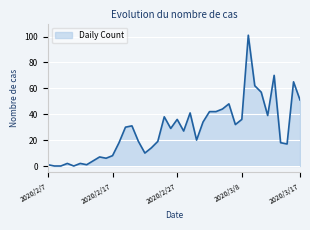

What is the maximum value shown in the chart?

101